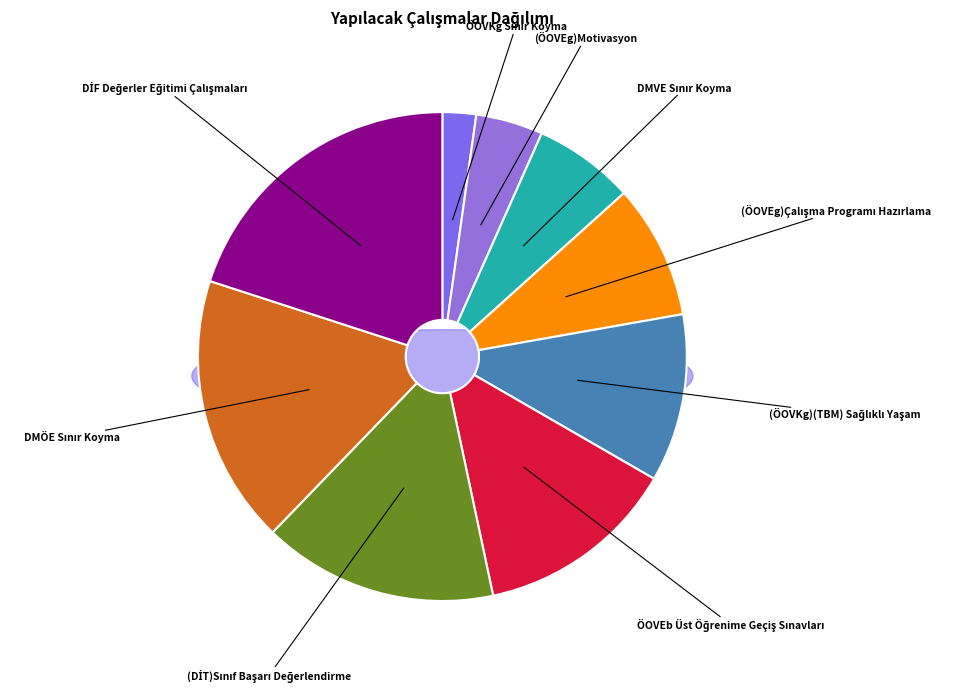

What is the ratio of the value at (ÖOVEg)Çalışma Programı Hazırlama to the value at ÖOVKg Sınır Koyma?

4.0